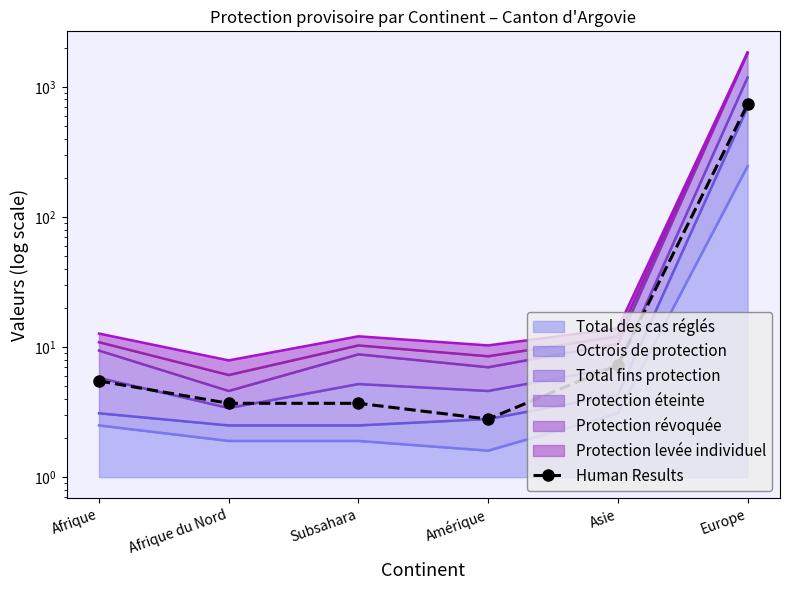

What is the label of the 4th point from the left?

Amérique